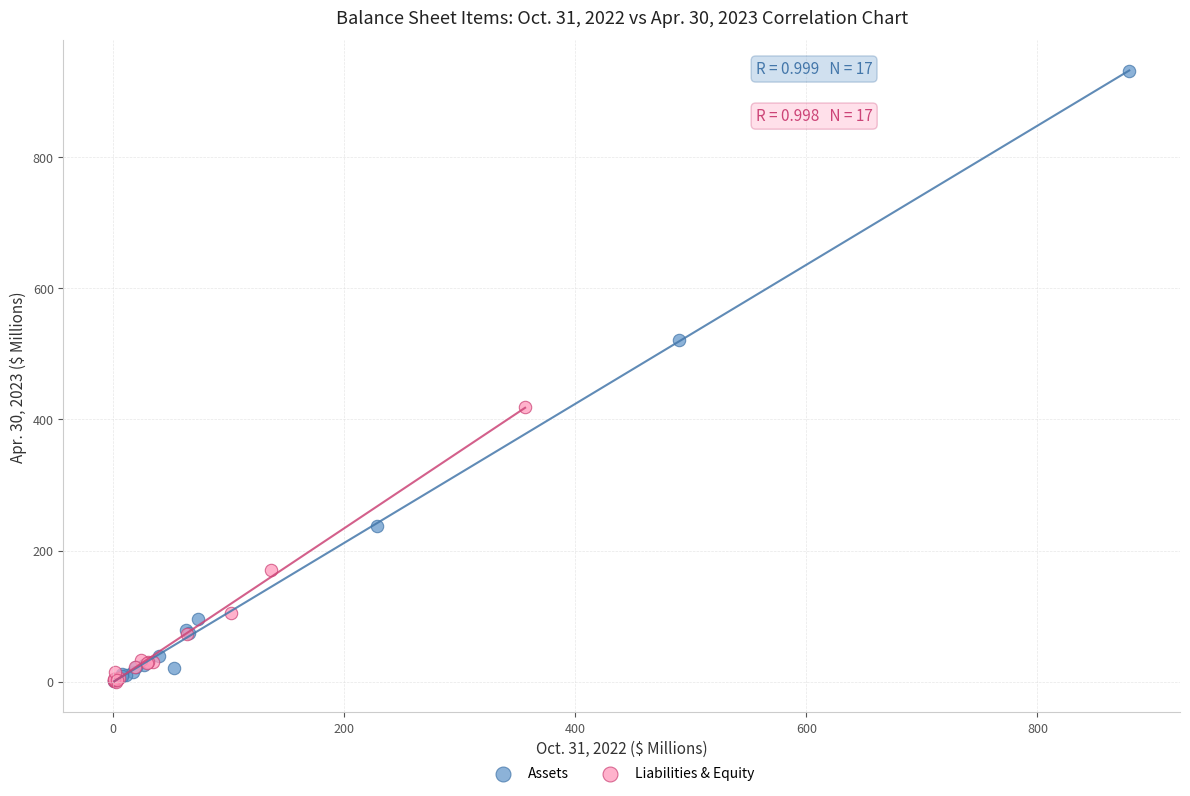

What are all the series names shown in the legend?

Assets, Liabilities & Equity